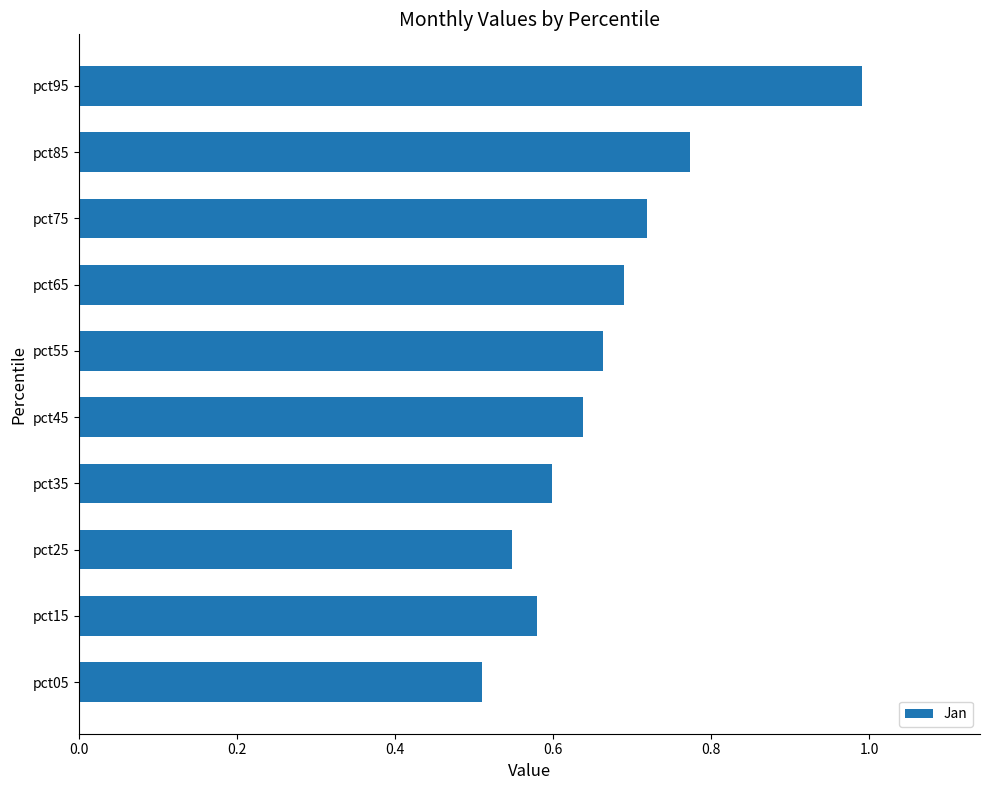

Rank the categories by value from lowest to highest.

pct05, pct25, pct15, pct35, pct45, pct55, pct65, pct75, pct85, pct95